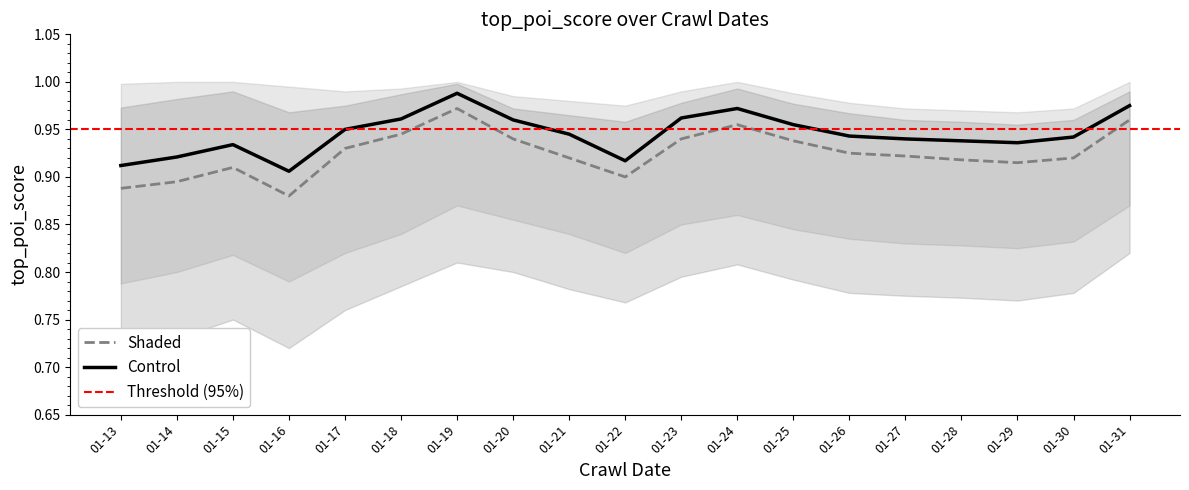

Which category has the highest value in the Control series?

01-19